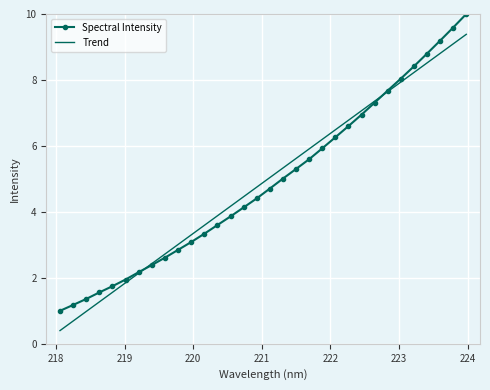

What are all the series names shown in the legend?

Spectral Intensity, Trend